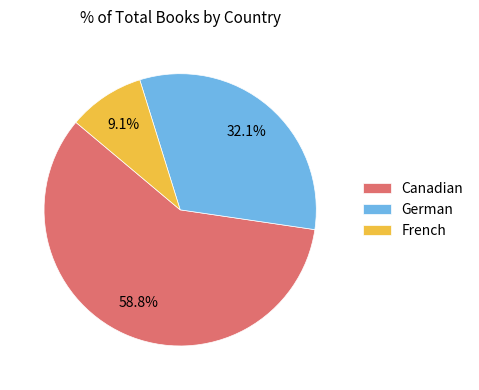

To the nearest percent, what portion does German represent?

32%